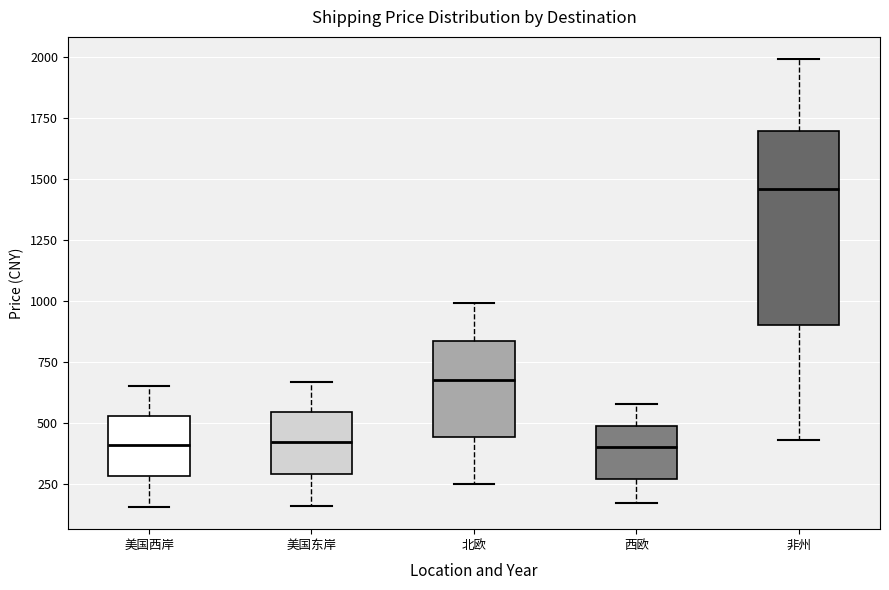

Reading left to right, read every box against the y-axis: the position of its median line, the range the box covers, and the ends of its whiskers. The values are not printed on the chart, so give them approximately, as read against the axis.

美国西岸: median 400, box 300 to 550, whiskers 150 to 650
美国东岸: median 400, box 300 to 550, whiskers 150 to 650
北欧: median 700, box 450 to 850, whiskers 250 to 1000
西欧: median 400, box 250 to 500, whiskers 150 to 600
非州: median 1450, box 900 to 1700, whiskers 450 to 2000